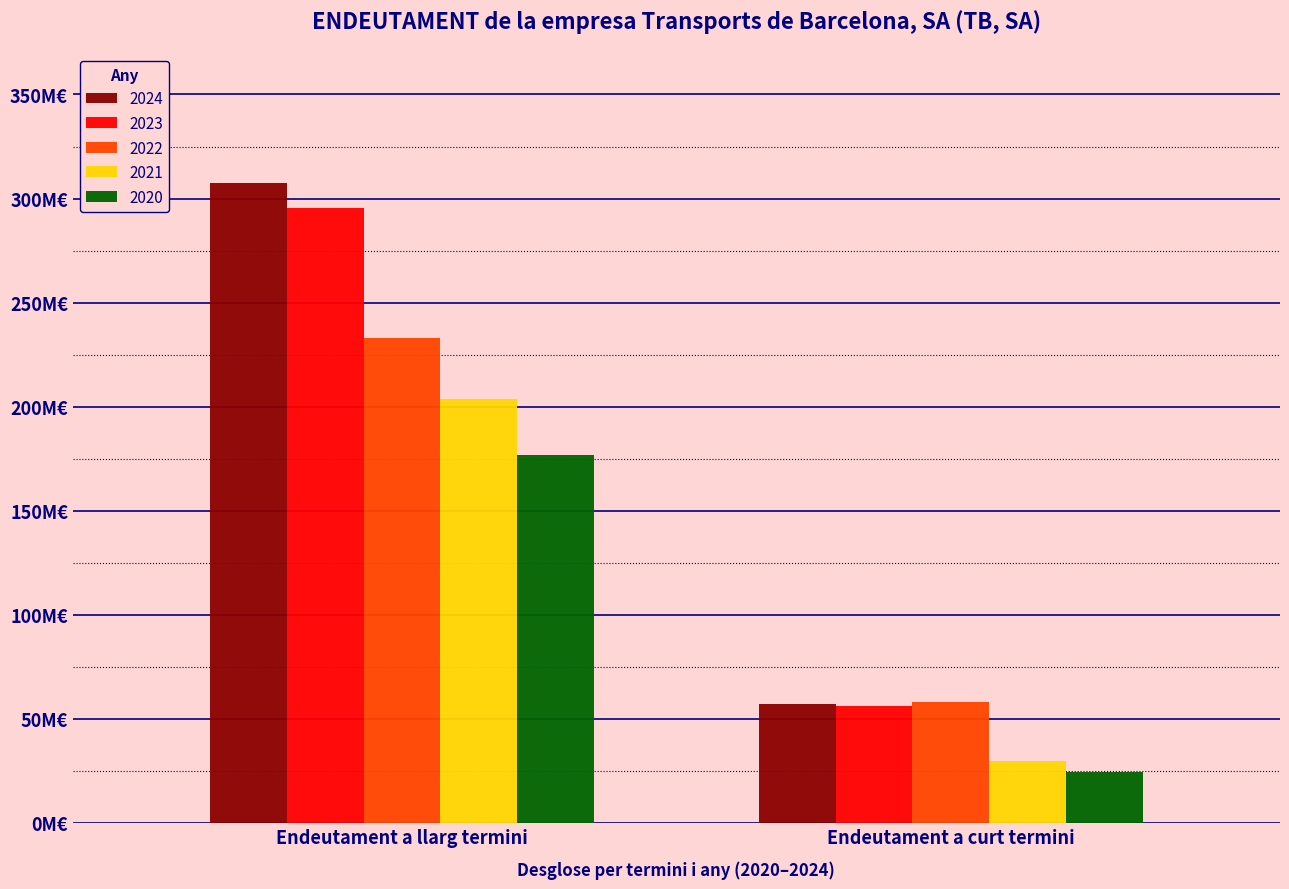

Does the chart contain stacked bars?

No